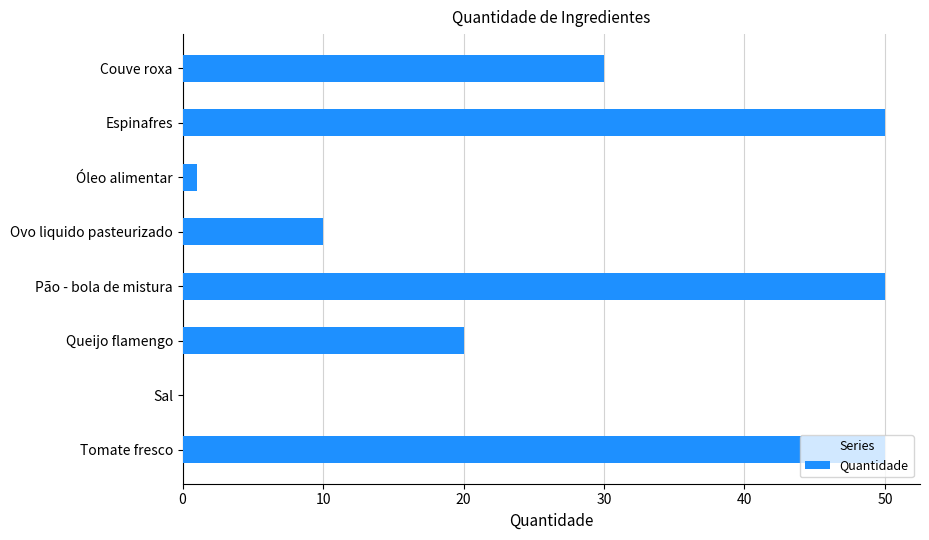

The chart shows a value of 10.0 at Ovo liquido pasteurizado. True or false?

True